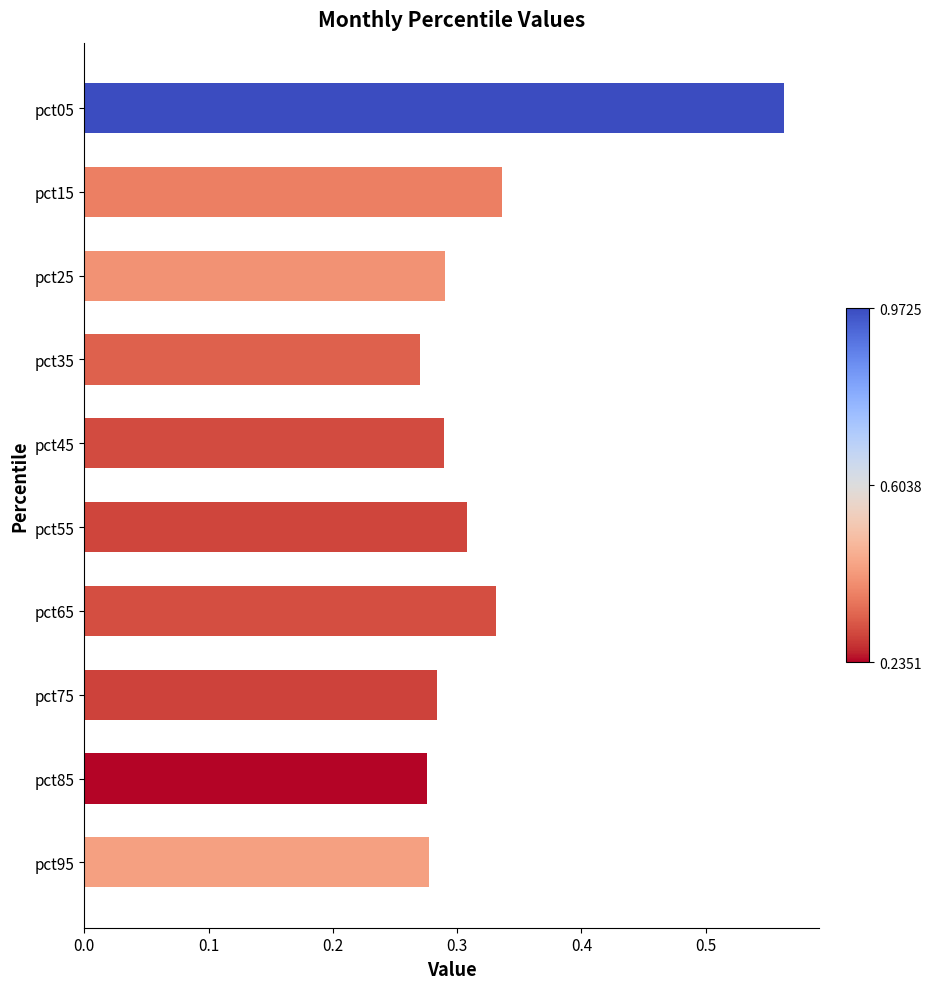

What is the sum of all values?

3.2